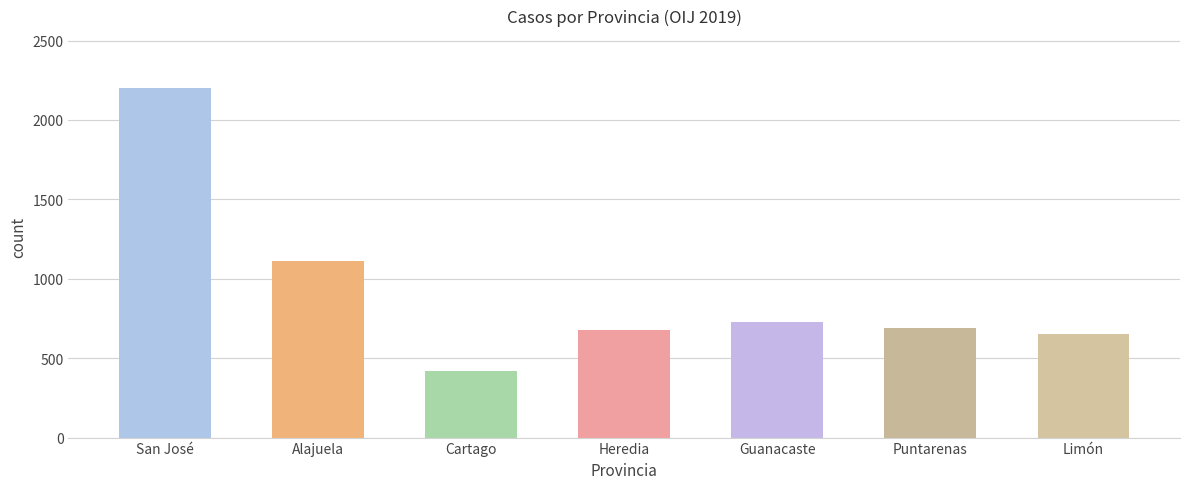

What is the label of the 4th bar from the right?

Heredia